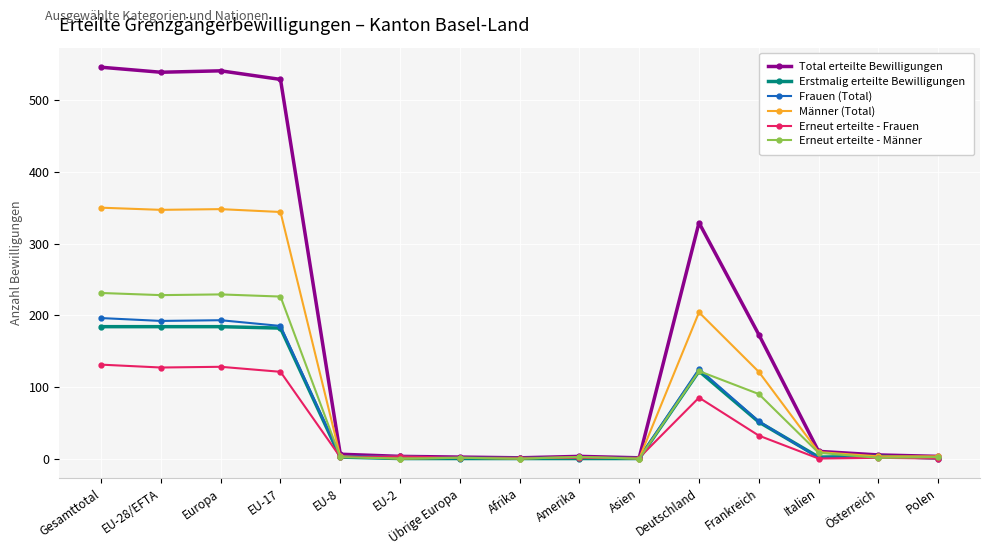

What is the difference between the highest and lowest values at Gesamttotal?

415